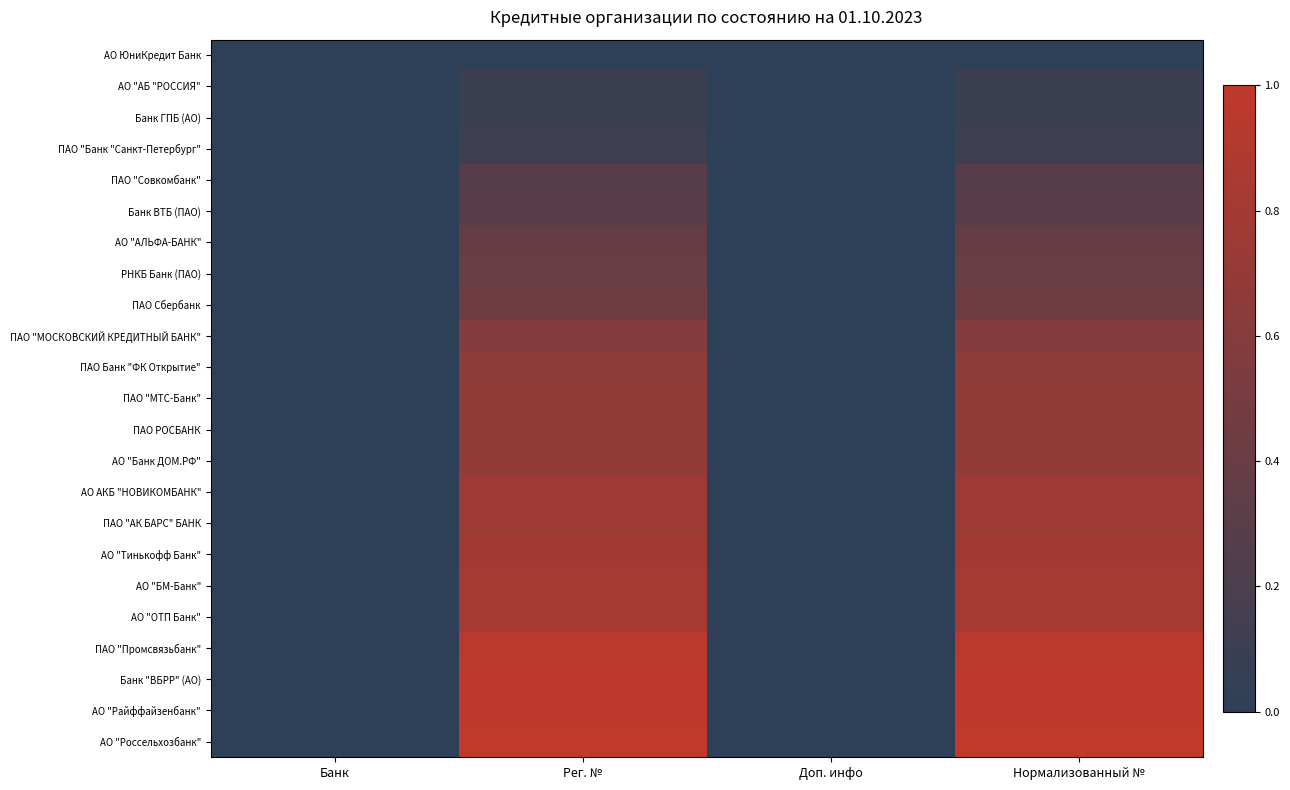

At how many categories does at least one series exceed 0?

2